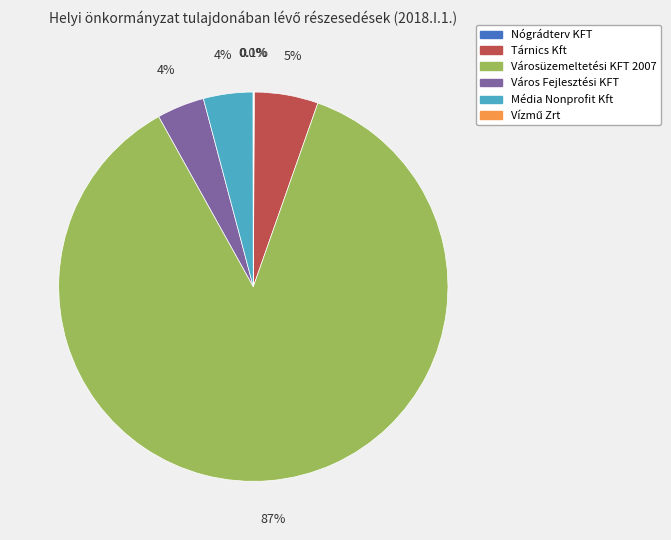

What is the largest slice in the pie chart?

Városüzemeltetési KFT 2007